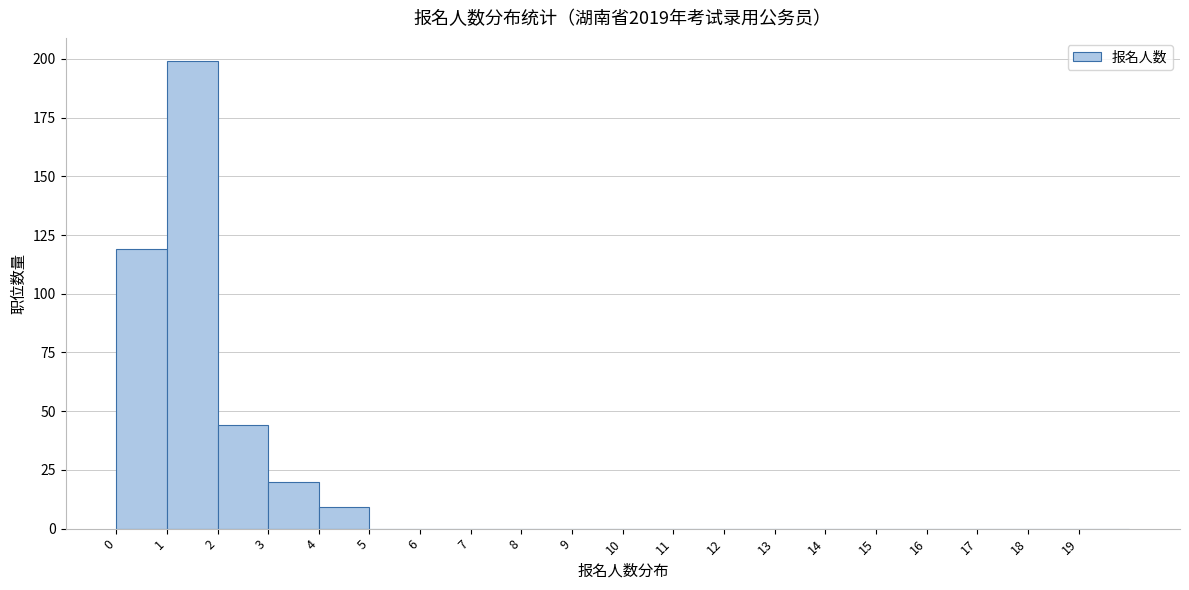

How tall is the bar that spans 1 to 2 on the x-axis? The values are not printed on the chart, so give them approximately, as read against the axis.

200